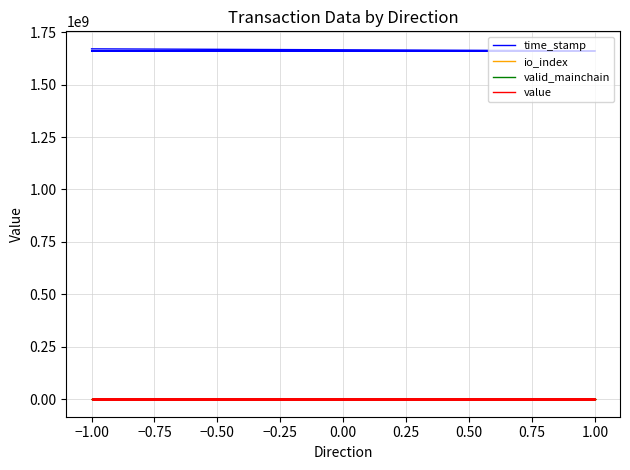

True or false: value and io_index cross at least once.

False